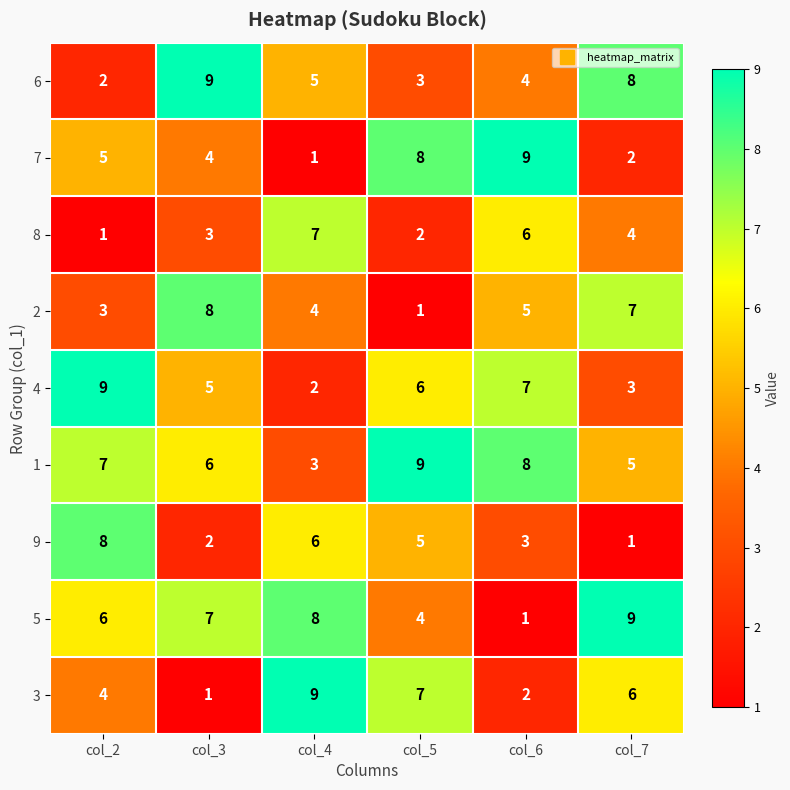

What is the maximum value for 2?

8